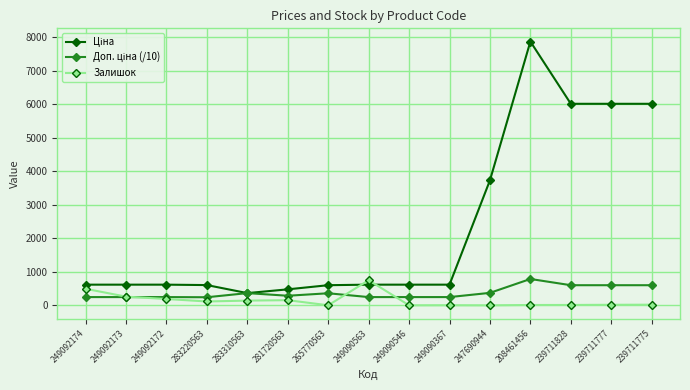

The Залишок series shows 494.0 at 249092174. True or false?

True